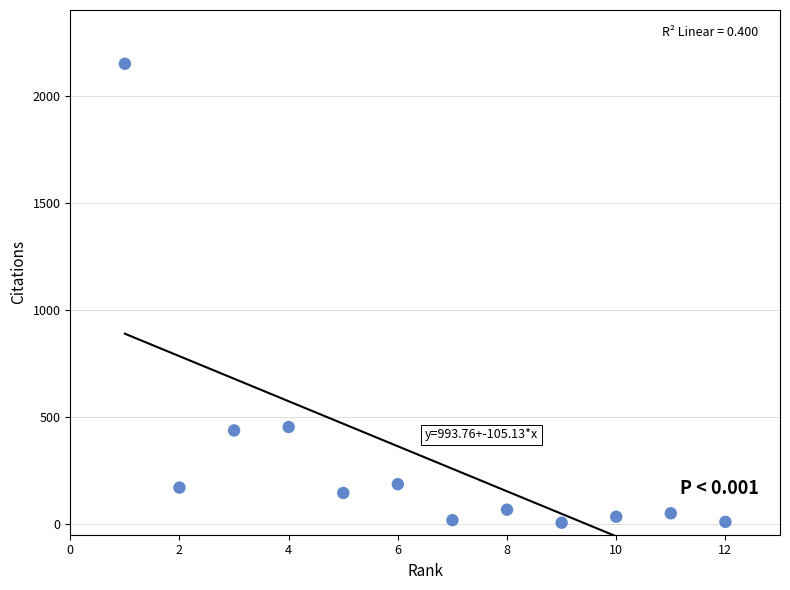

What is the average X value?

6